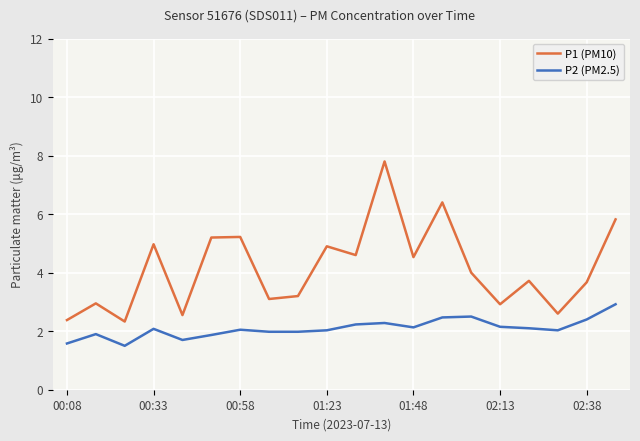

What is the highest value of the P2 (PM2.5) series?

2.9